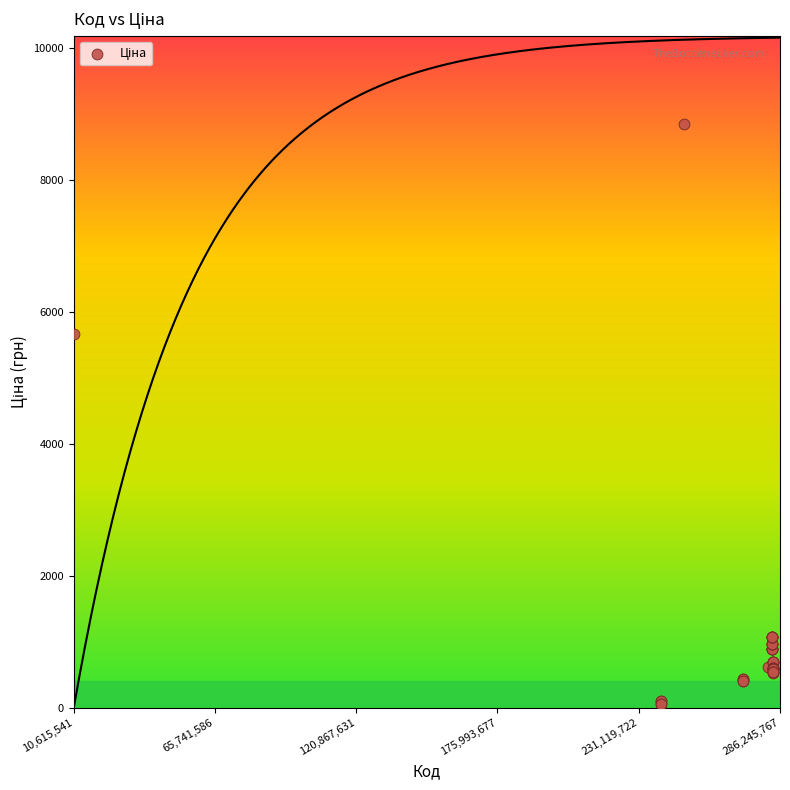

What Y value in the scatter plot is closest to 4456?

5673.8